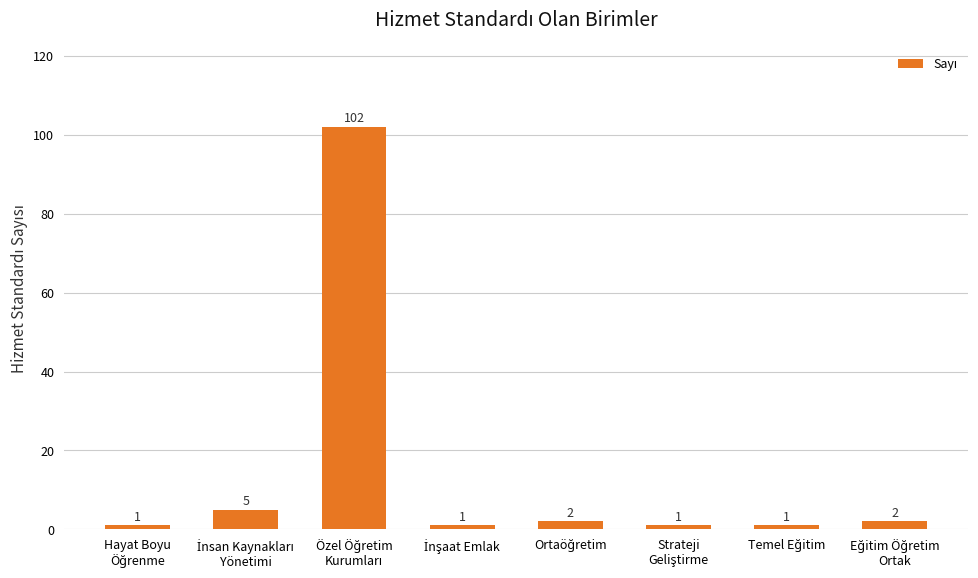

What is the sum of all values?

115